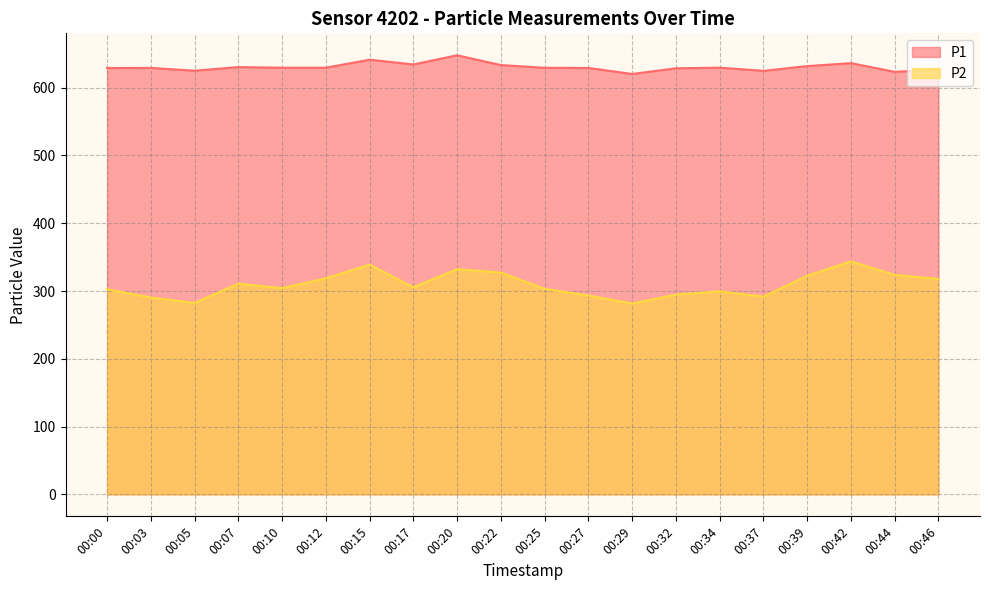

How many data points does each series have?

20